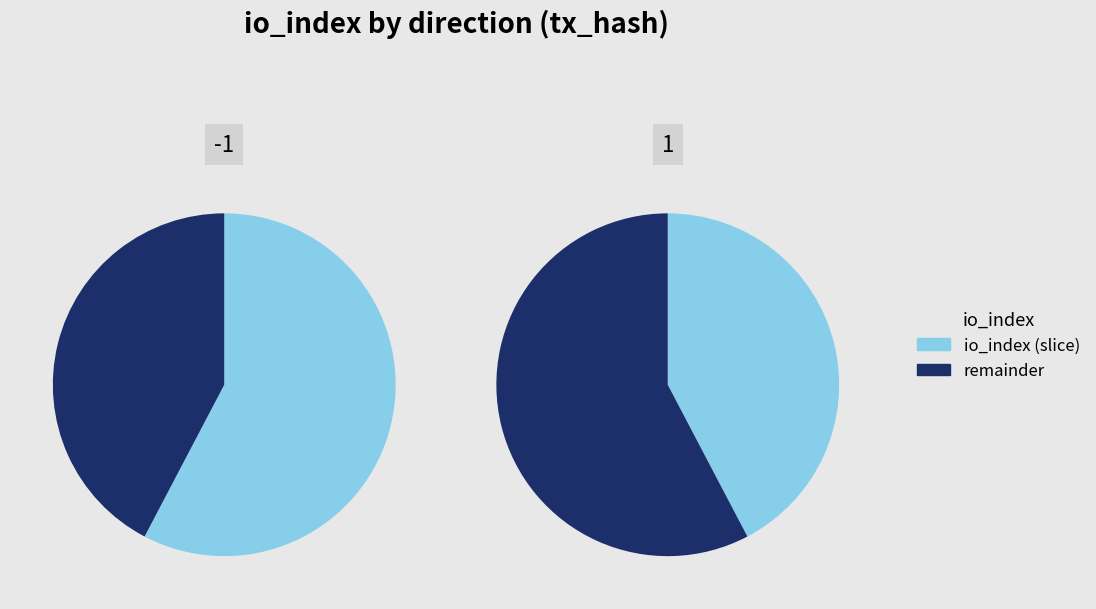

How many segments does this pie chart have?

2